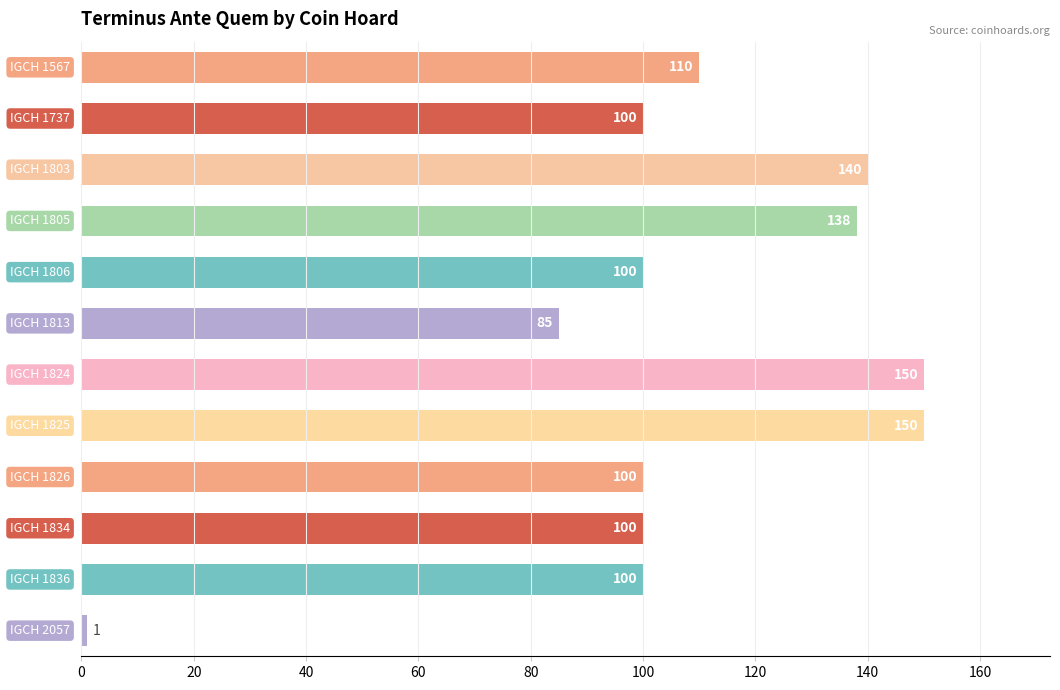

Reading top to bottom, what are all the values shown in this chart?

110	100	140	138	100	85	150	150	100	100	100	1